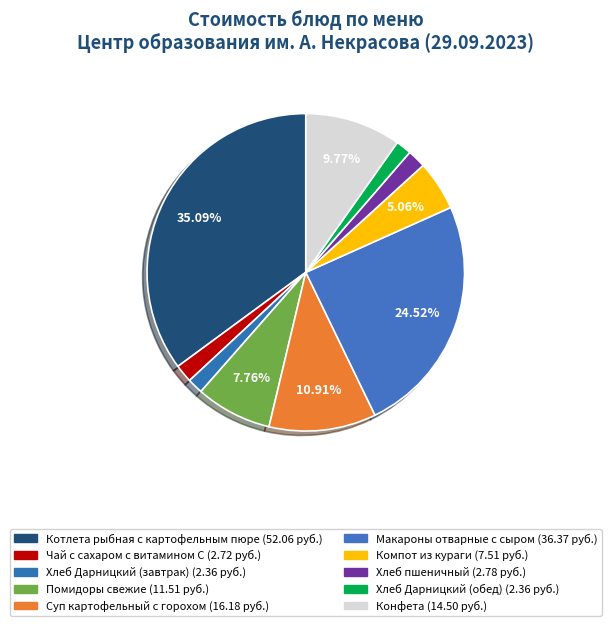

Count the number of slices in the pie.

10